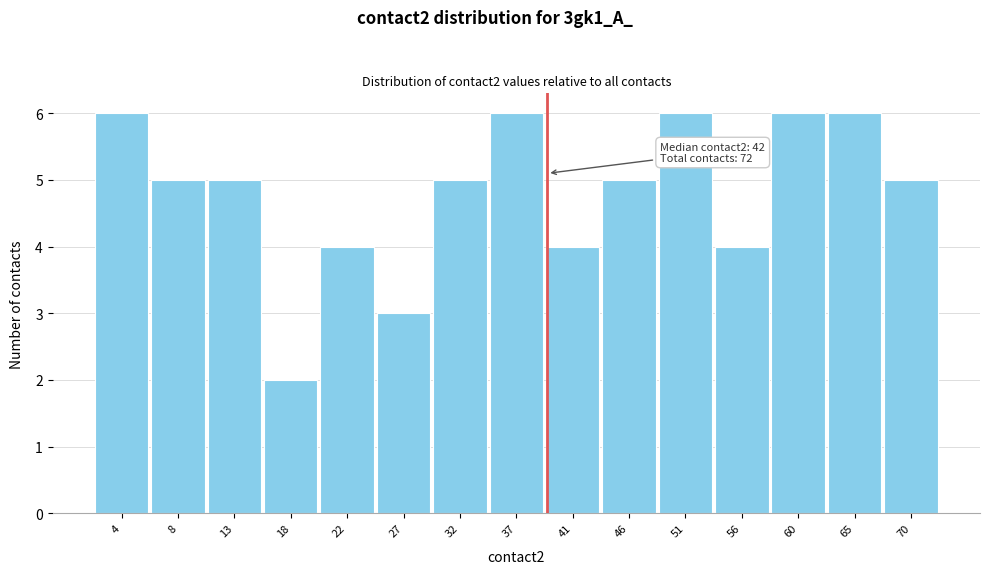

Reading right to left, list all the values displayed in this chart.

5	6	6	4	6	5	4	6	5	3	4	2	5	5	6